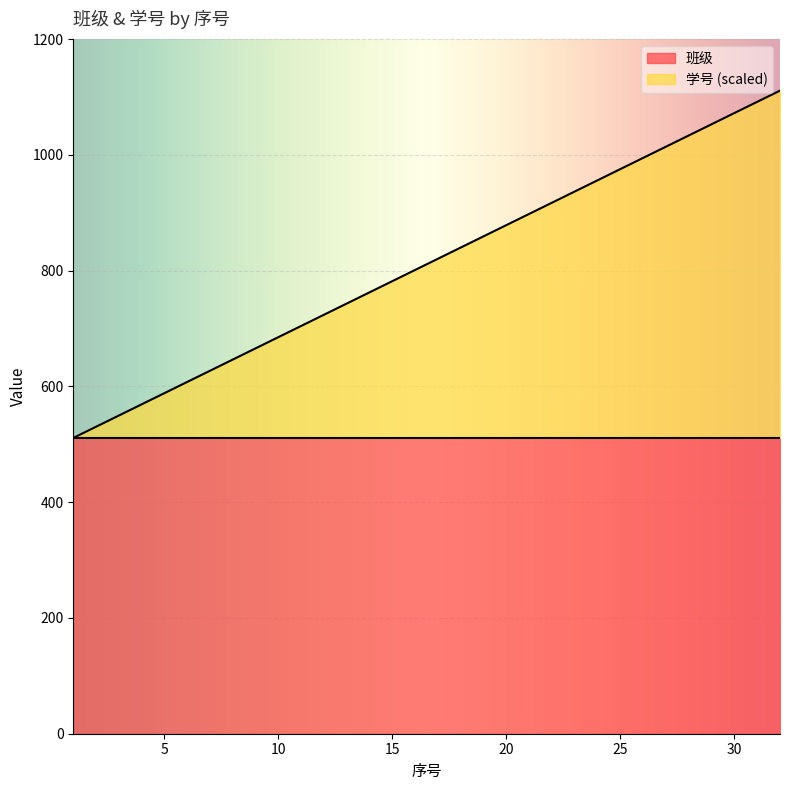

What is the value of the 22nd point from the left?

917.5